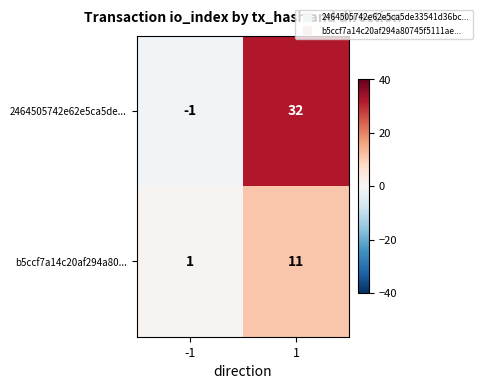

What is the average value of the 2464505742e62e5ca5de... series?

16